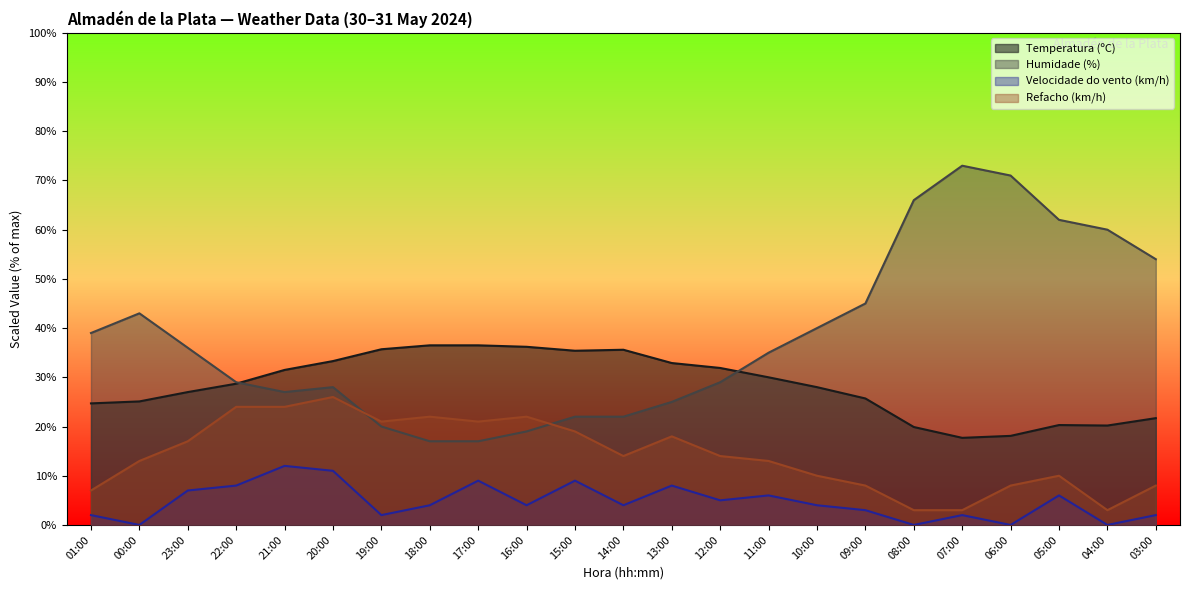

At which label does Velocidade do vento (km/h) first exceed 4?

23:00